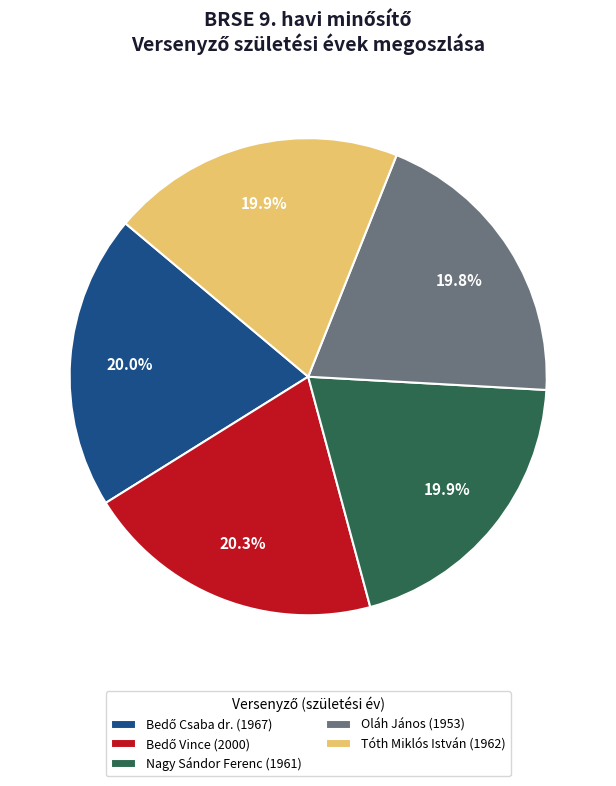

To the nearest percent, what portion does Tóth Miklós István represent?

20%